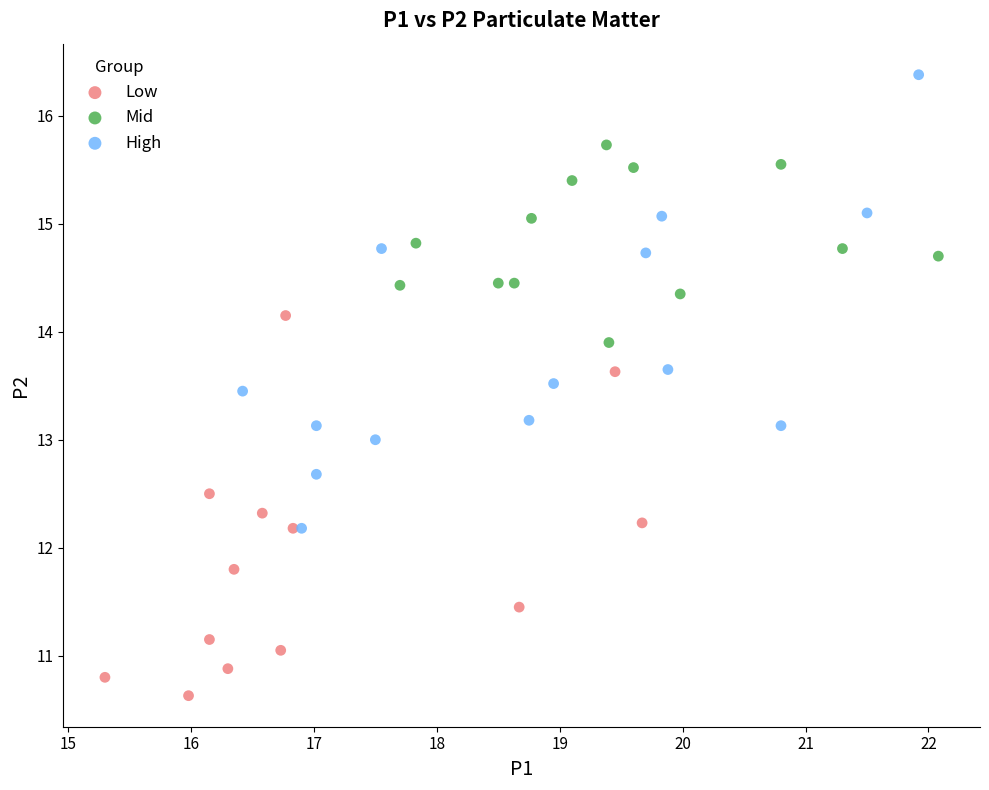

Which series reaches the maximum Y coordinate?

High